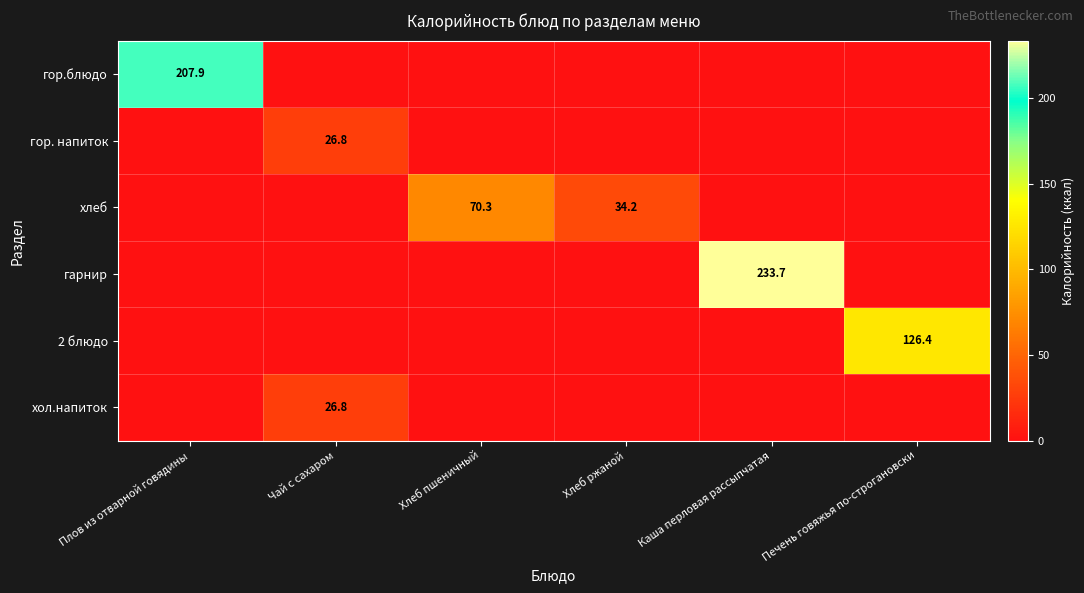

Which category has the highest value across all series?

Каша перловая рассыпчатая